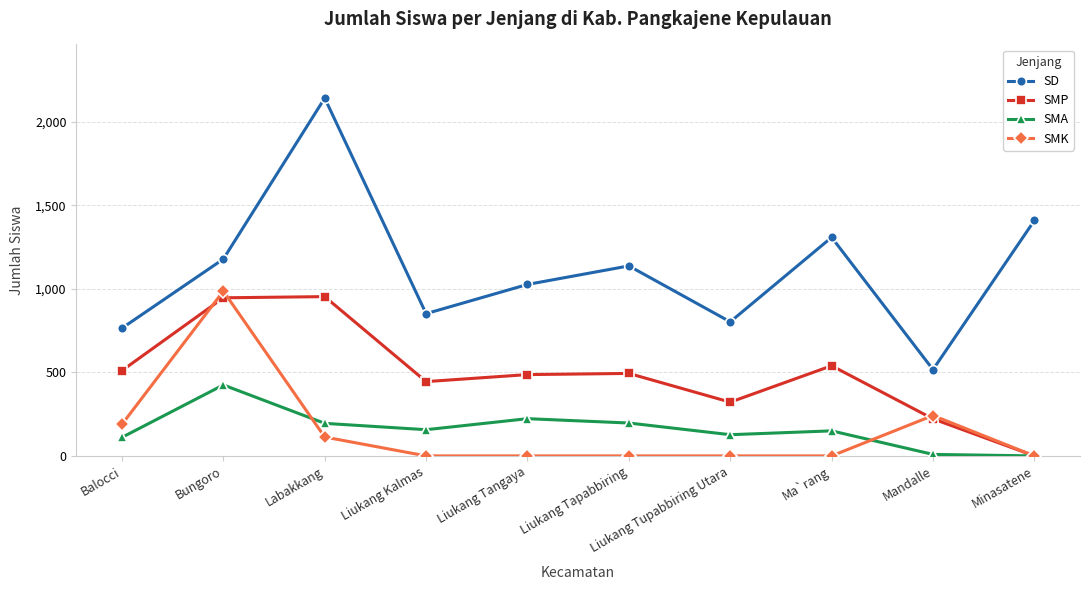

True or false: SD and SMA cross at least once.

False